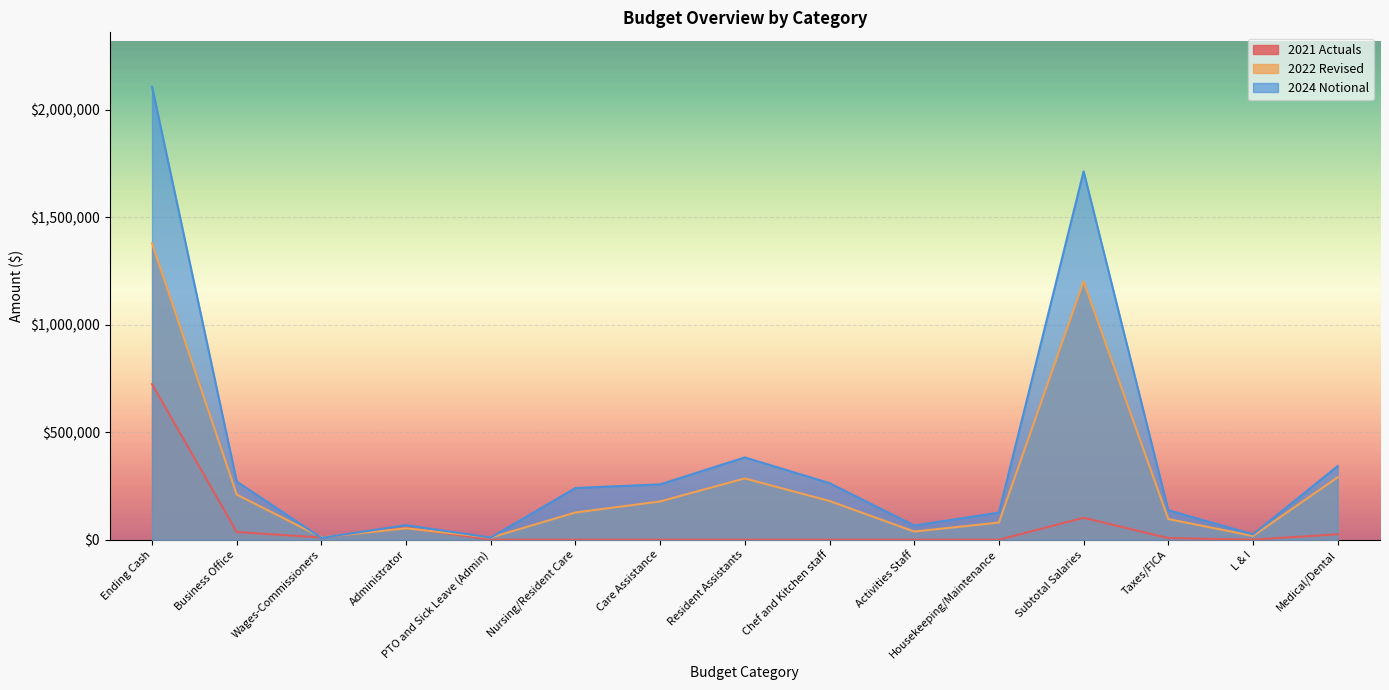

What is the highest value of the 2021 Actuals series?

723824